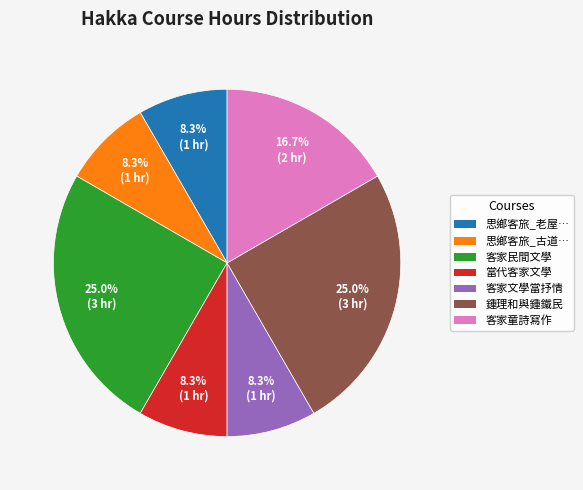

Does any single category account for the majority?

No